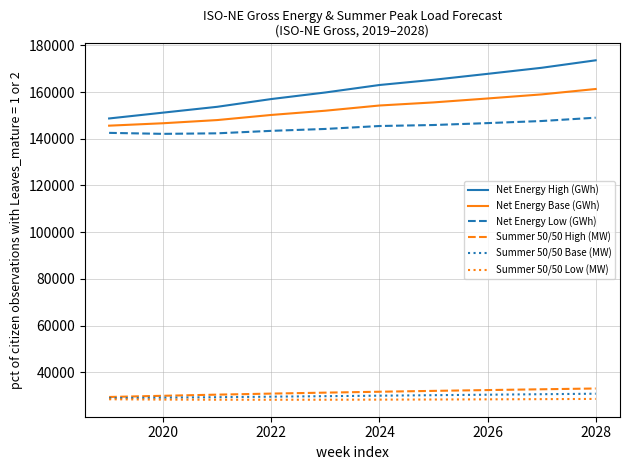

Which series has the largest range (max minus min)?

Net Energy High (GWh)